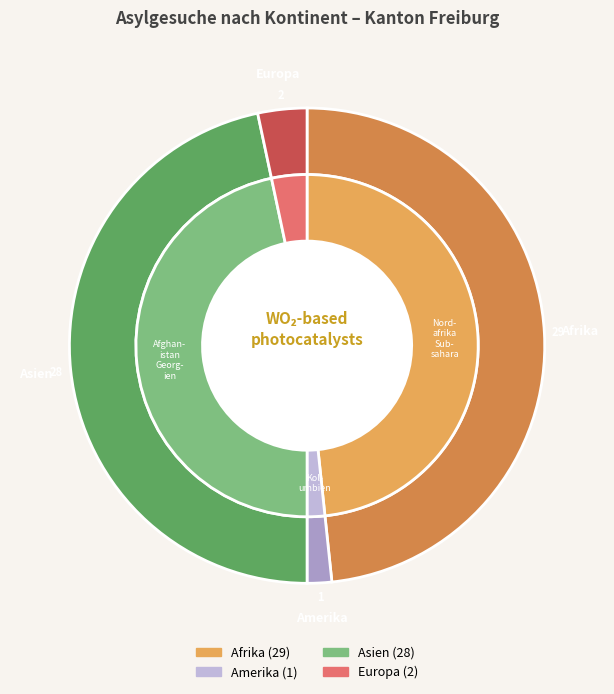

Is it true that Amerika is 2% of the pie?

True